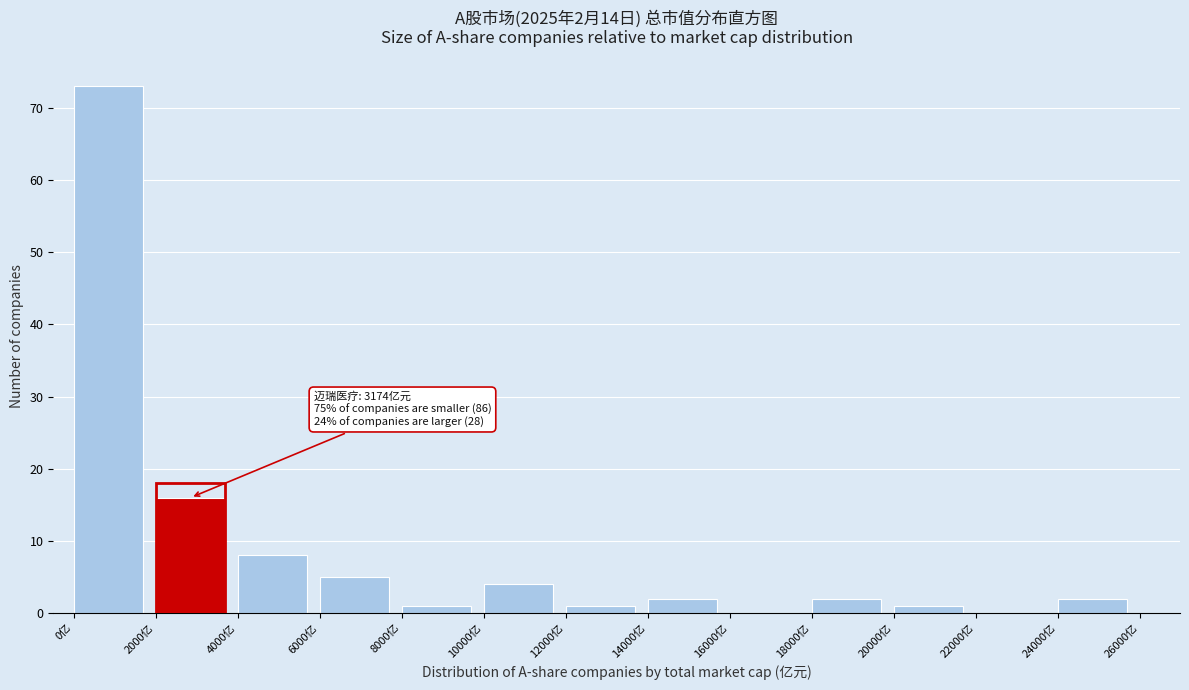

Over which range of the x-axis is the bar tallest?

0 to 2000